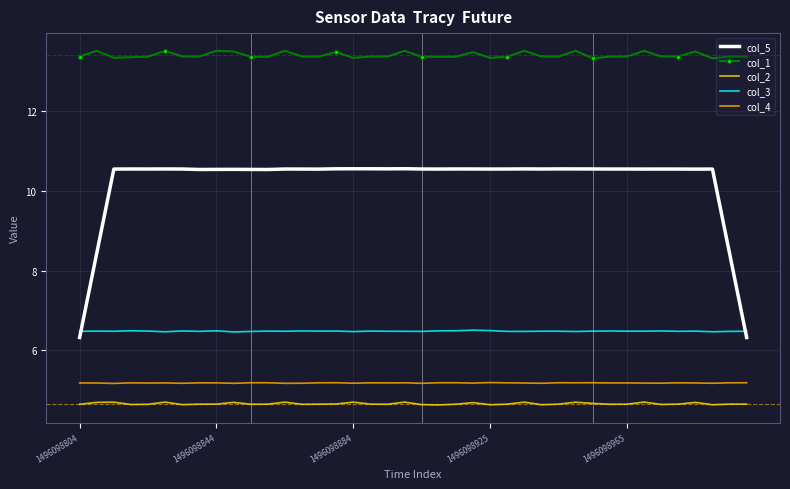

List the series in order of their peak value, lowest first.

col_2, col_4, col_3, col_5, col_1